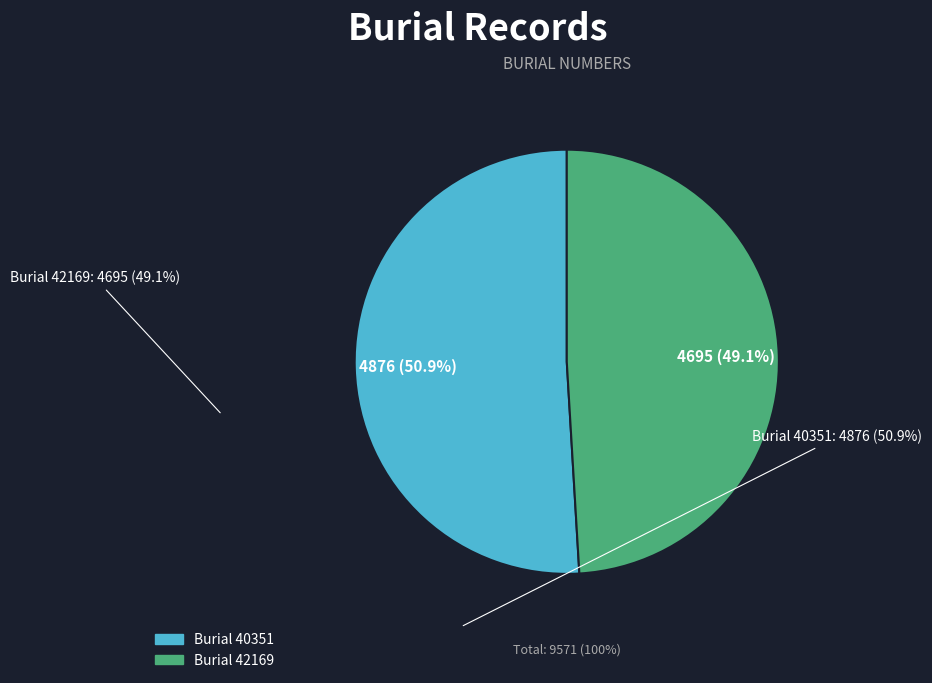

Which category accounts for the majority?

Burial 40351